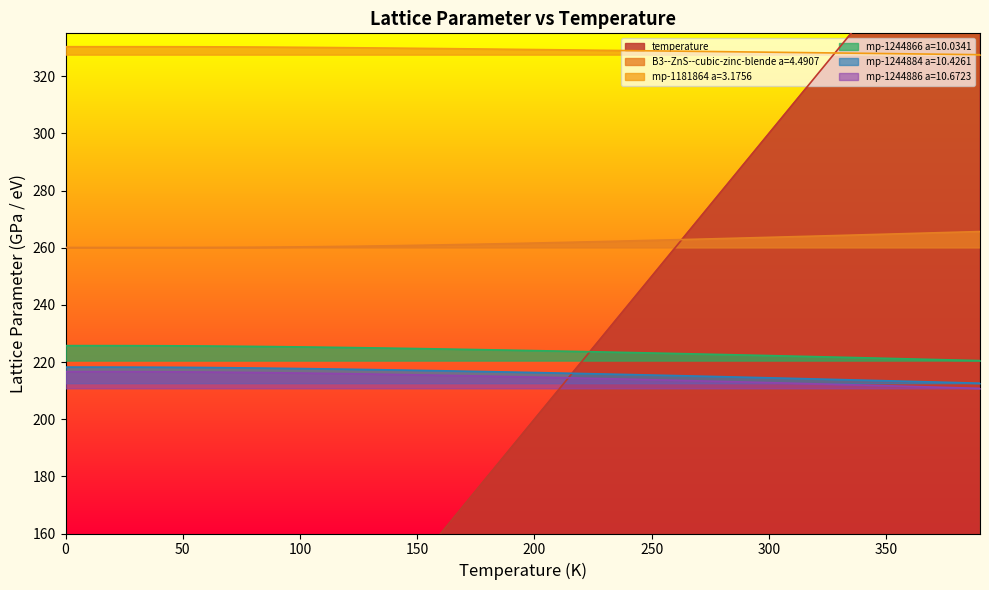

True or false: mp-1181864 a=3.1756 has a value of 330.0 at 110.

True